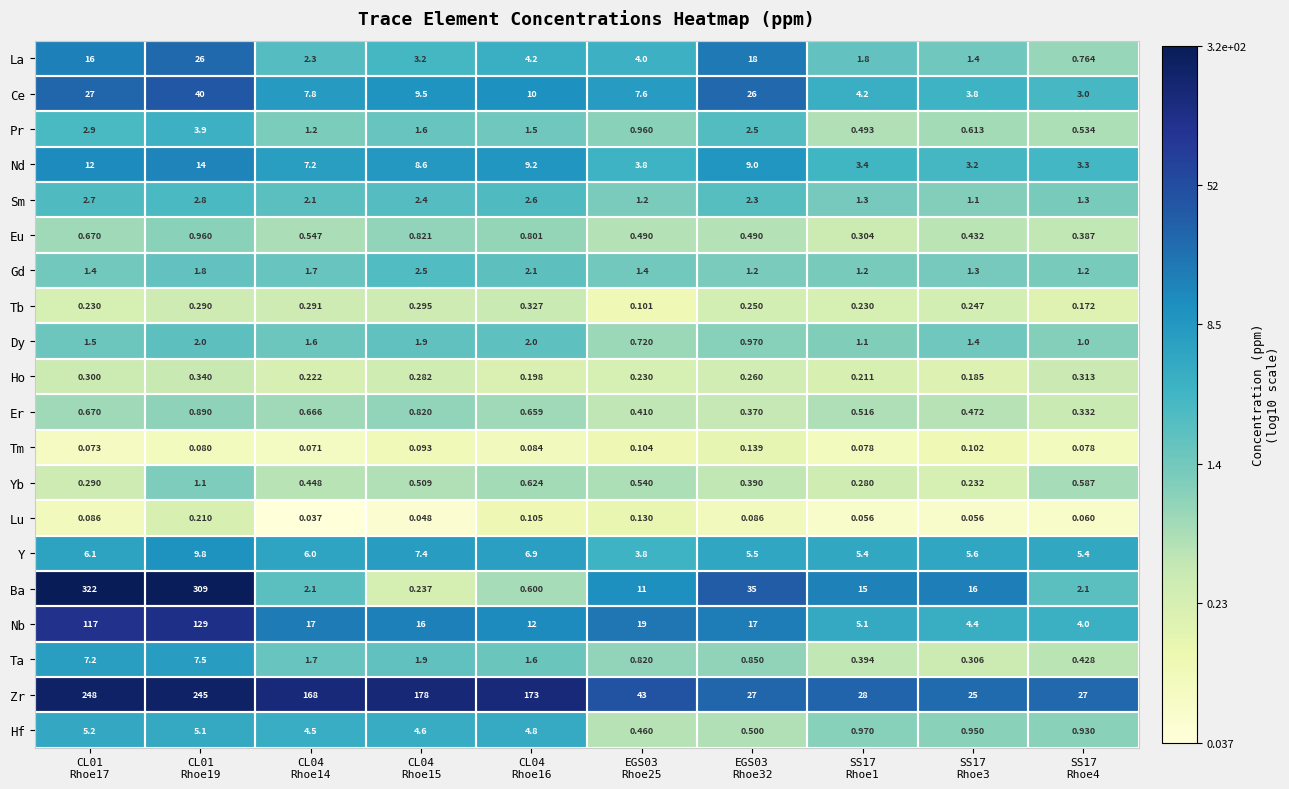

Rank the series by their maximum value, from highest to lowest.

Ba, Zr, Nb, Ce, La, Nd, Y, Ta, Hf, Pr, Sm, Gd, Dy, Yb, Eu, Er, Ho, Tb, Lu, Tm